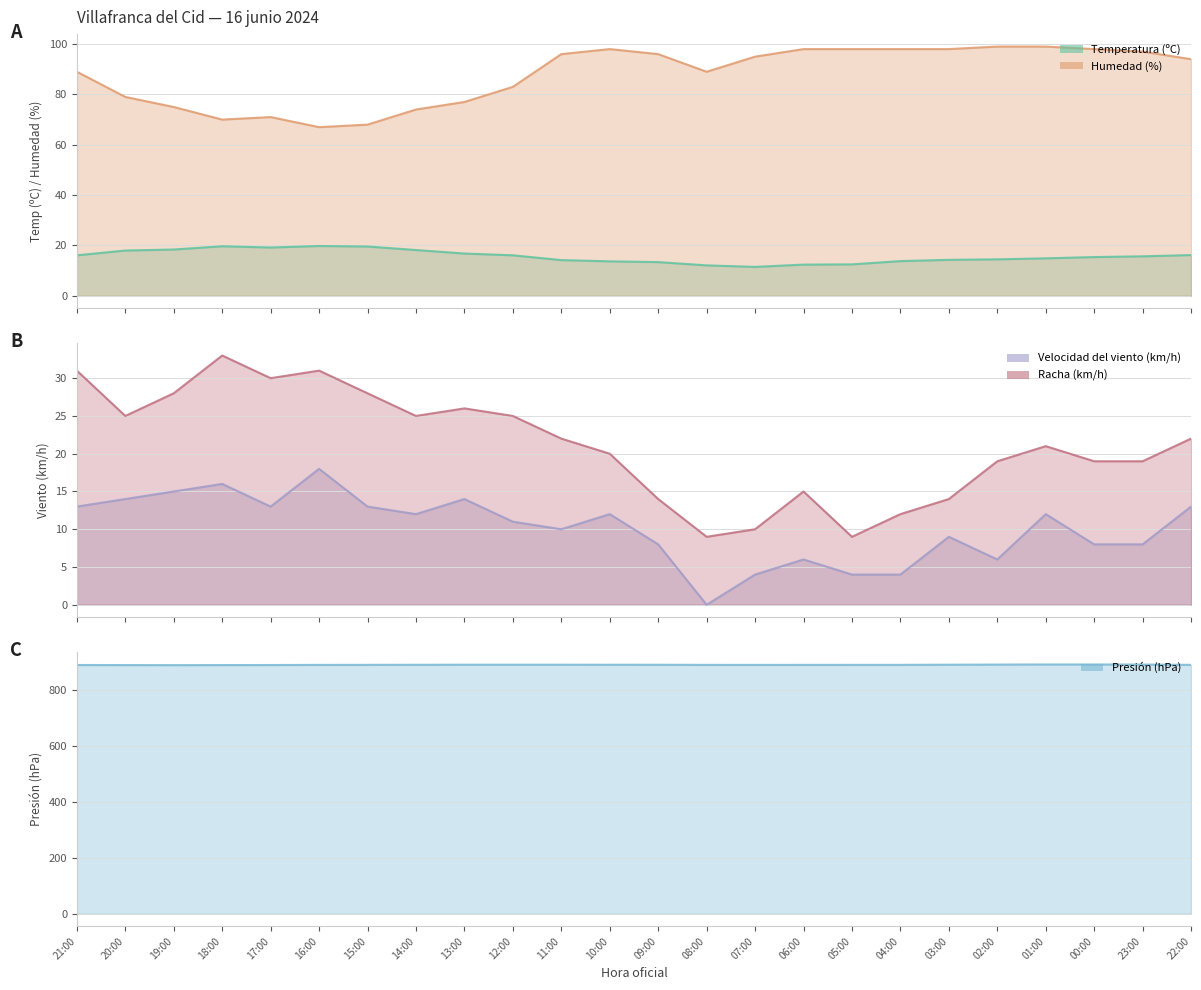

Is the value of Presión (hPa) at 16:00 greater than the value of Racha (km/h) at 22:00?

Yes